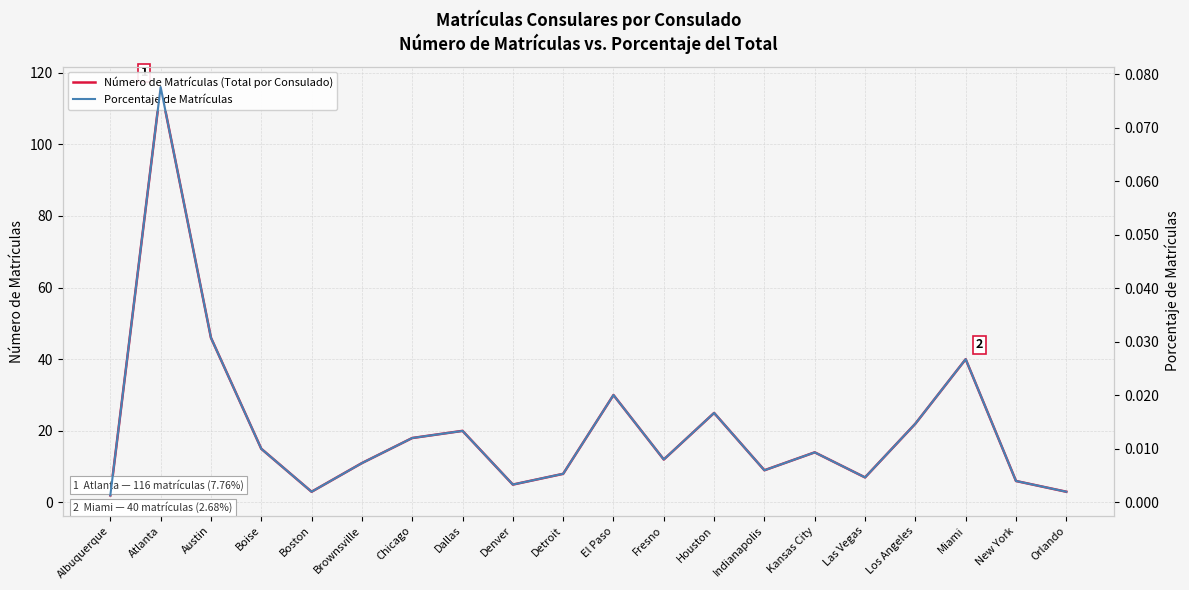

What position from the left is Houston?

13